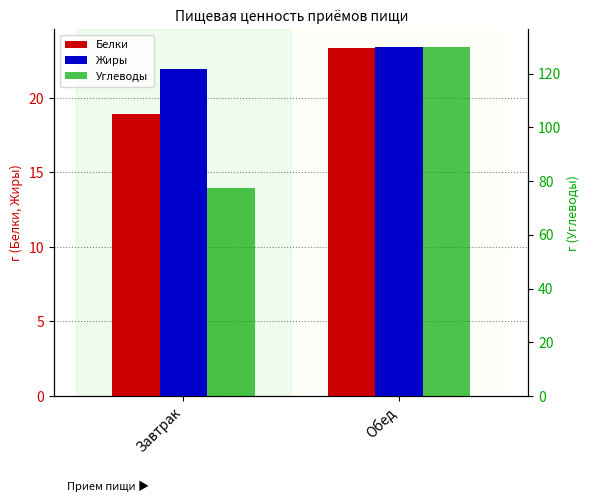

What is the sum of the Белки values at Завтрак and Обед?

42.3